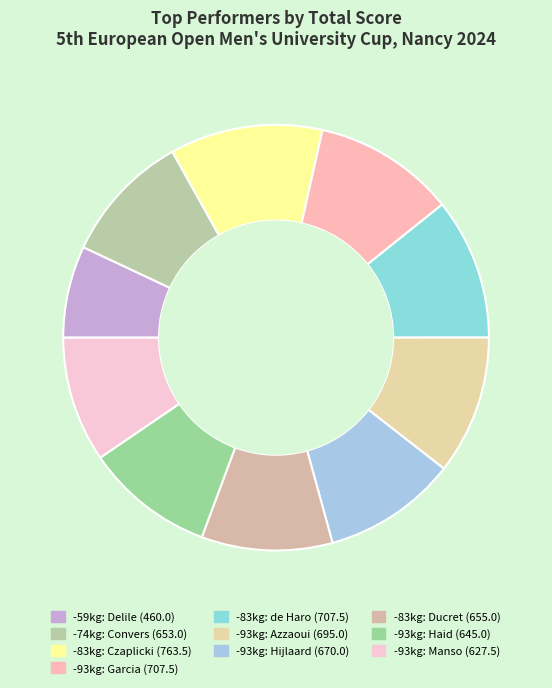

Does any single category account for the majority?

No